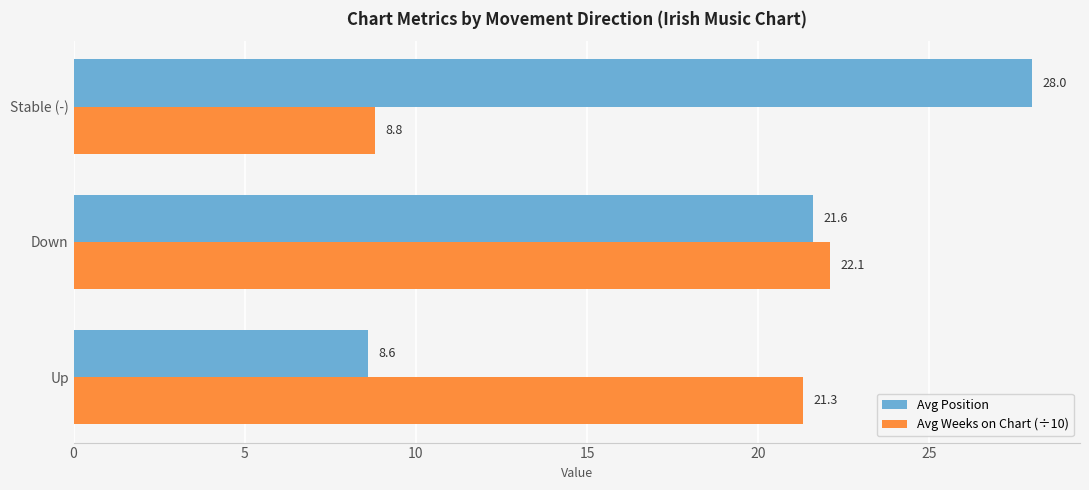

How many data points in Avg Weeks on Chart (÷10) are above 21?

2